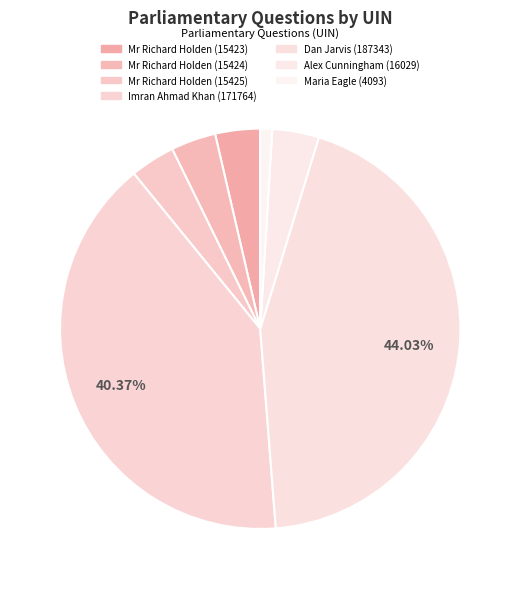

Which category has the smallest portion of the pie?

Maria Eagle (4093)